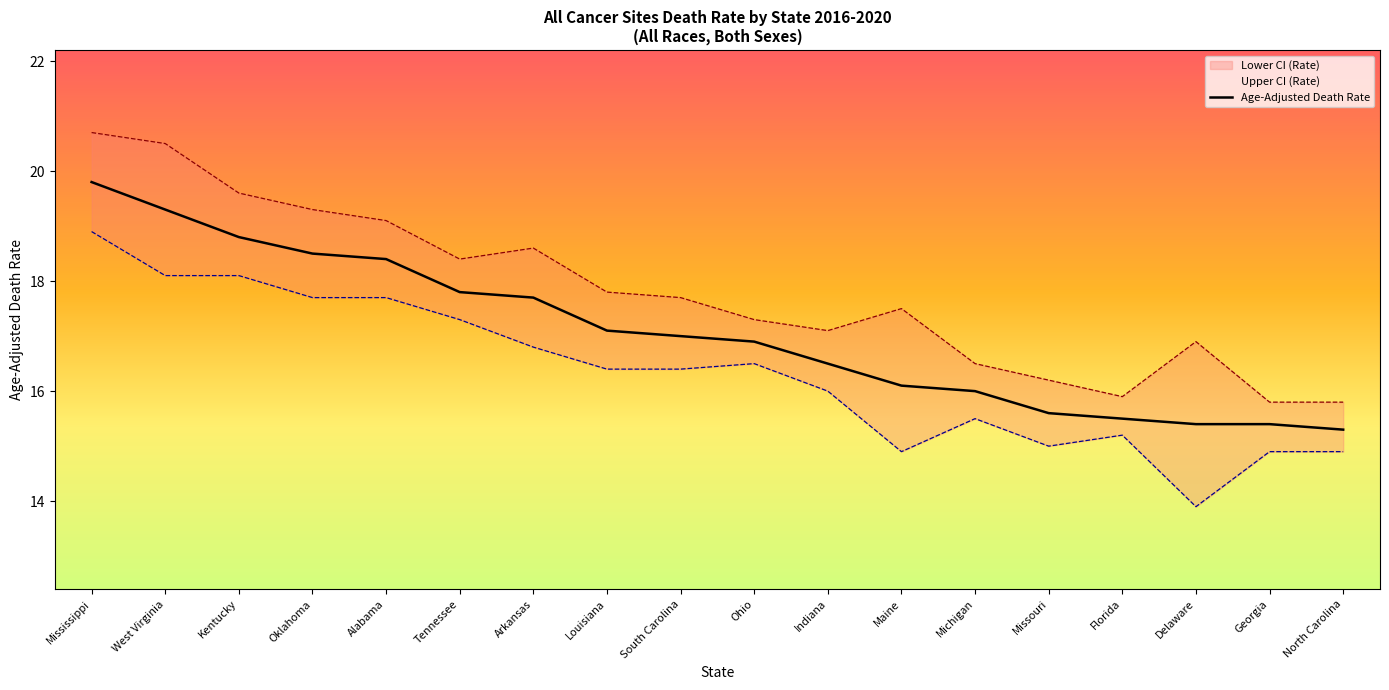

What is the sum of all values?

307.1